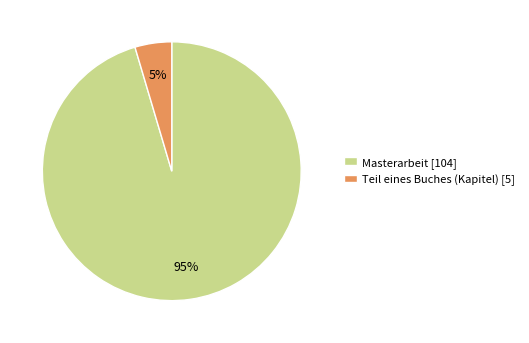

What is the largest slice in the pie chart?

Masterarbeit